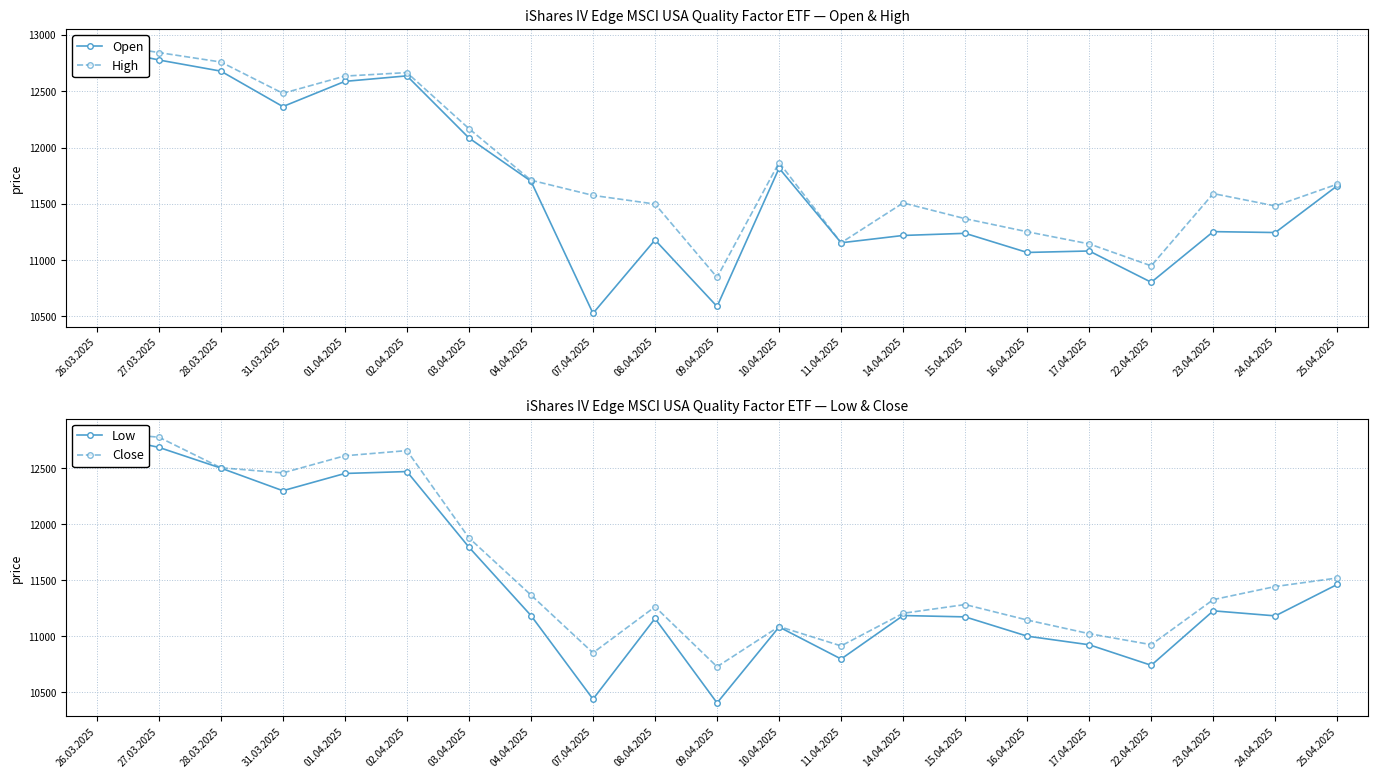

The value of Low at 22.04.2025 is 10742. True or false?

True